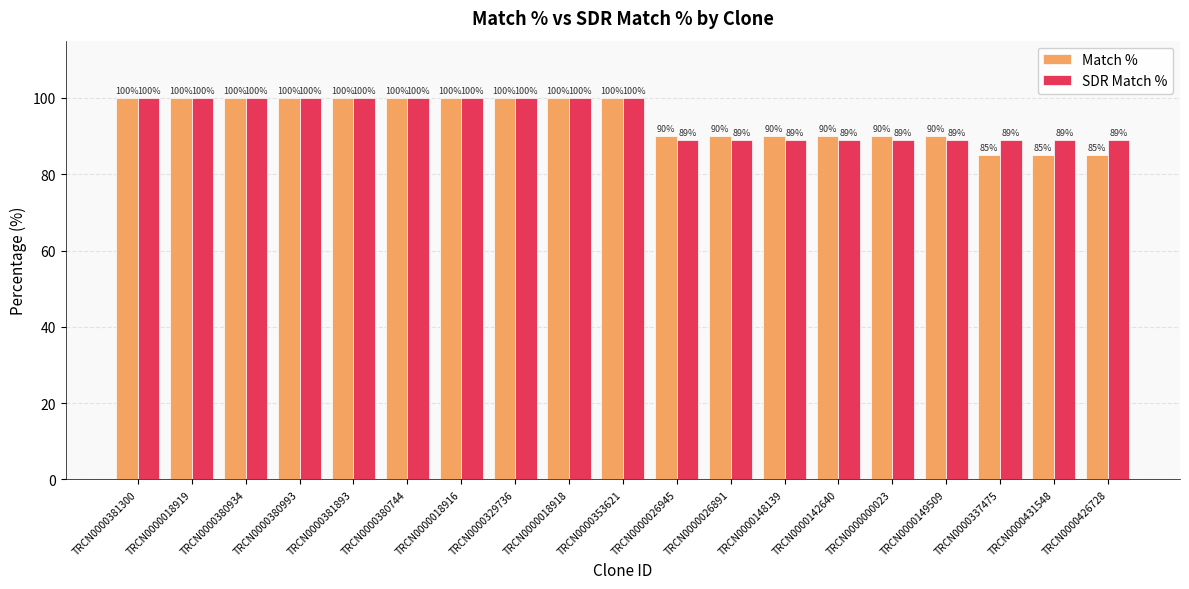

How many data points in SDR Match % are less than 100?

9